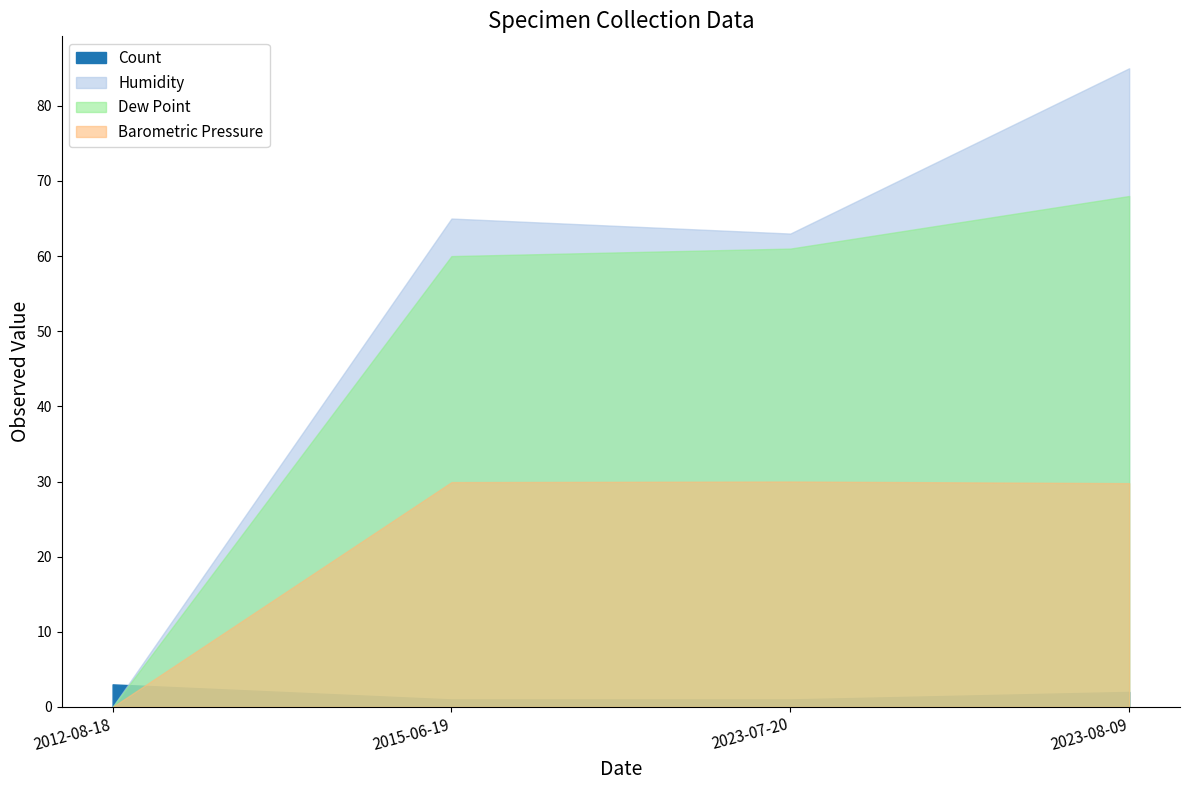

What are all the series names shown in the legend?

Count, Humidity, Dew Point, Barometric Pressure